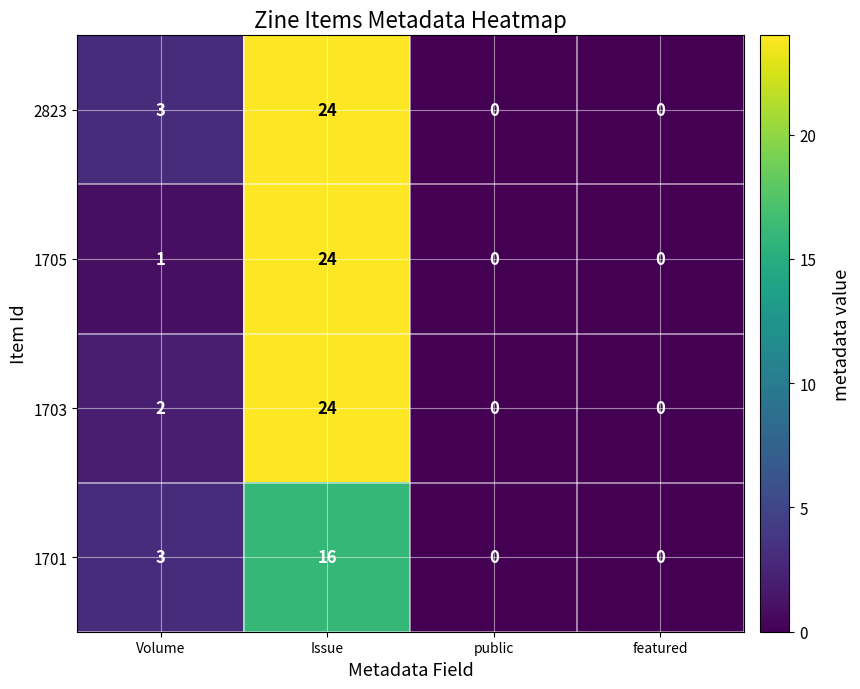

Reading right to left, list all the values displayed in this chart.

2823: 0	0	24	3
1705: 0	0	24	1
1703: 0	0	24	2
1701: 0	0	16	3